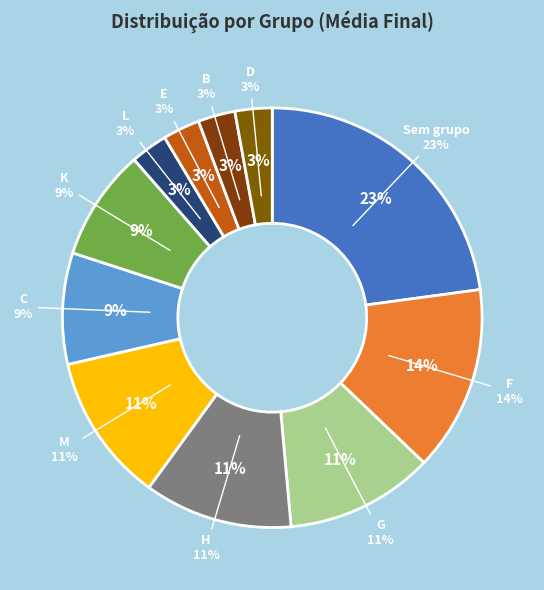

Does D account for over 50% of the chart?

No